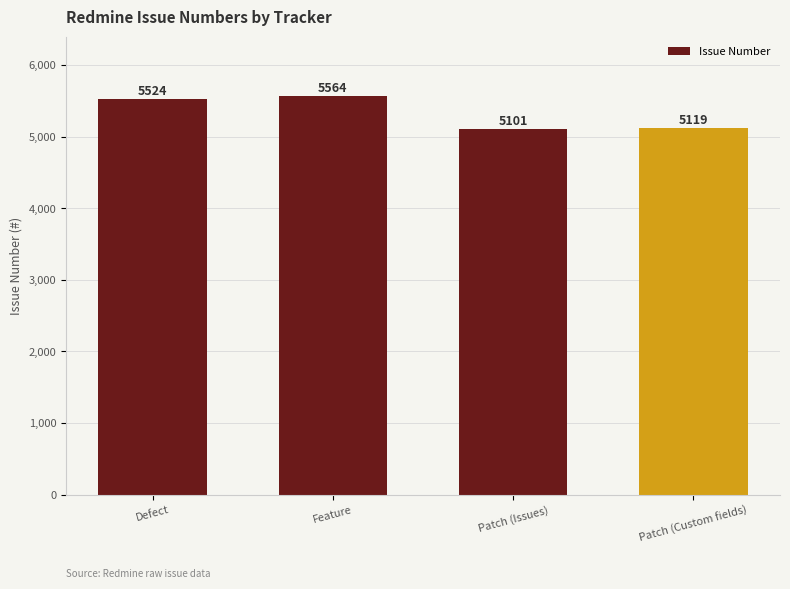

Where is the data nearest to the value 5332?

Defect